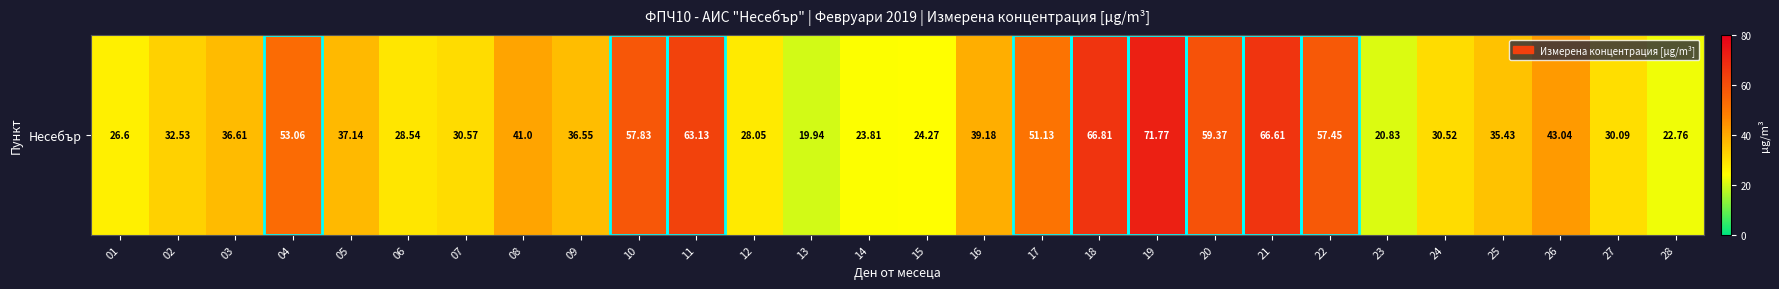

Rank the categories by value from lowest to highest.

13, 23, 28, 14, 15, 01, 12, 06, 27, 24, 07, 02, 25, 09, 03, 05, 16, 08, 26, 17, 04, 22, 10, 20, 11, 21, 18, 19